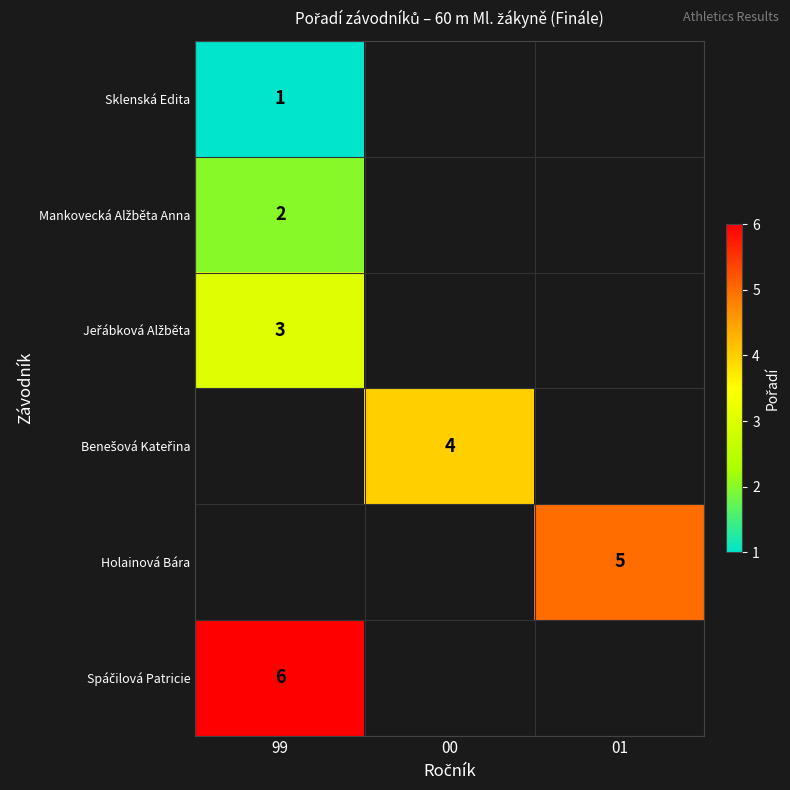

True or false: Holainová Bára has a value of 5 at 01.

True